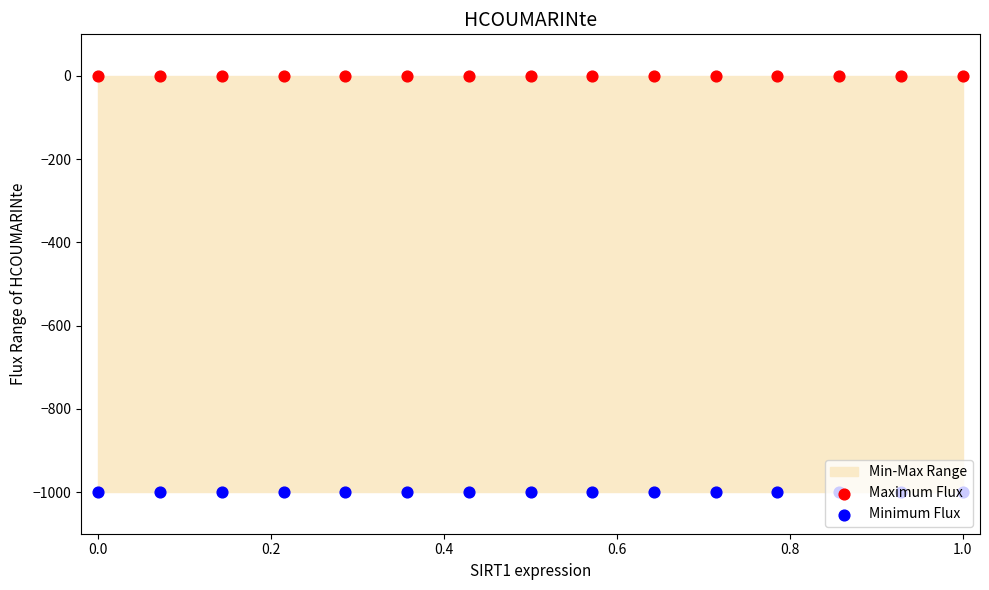

Which series reaches the minimum Y coordinate?

Minimum Flux